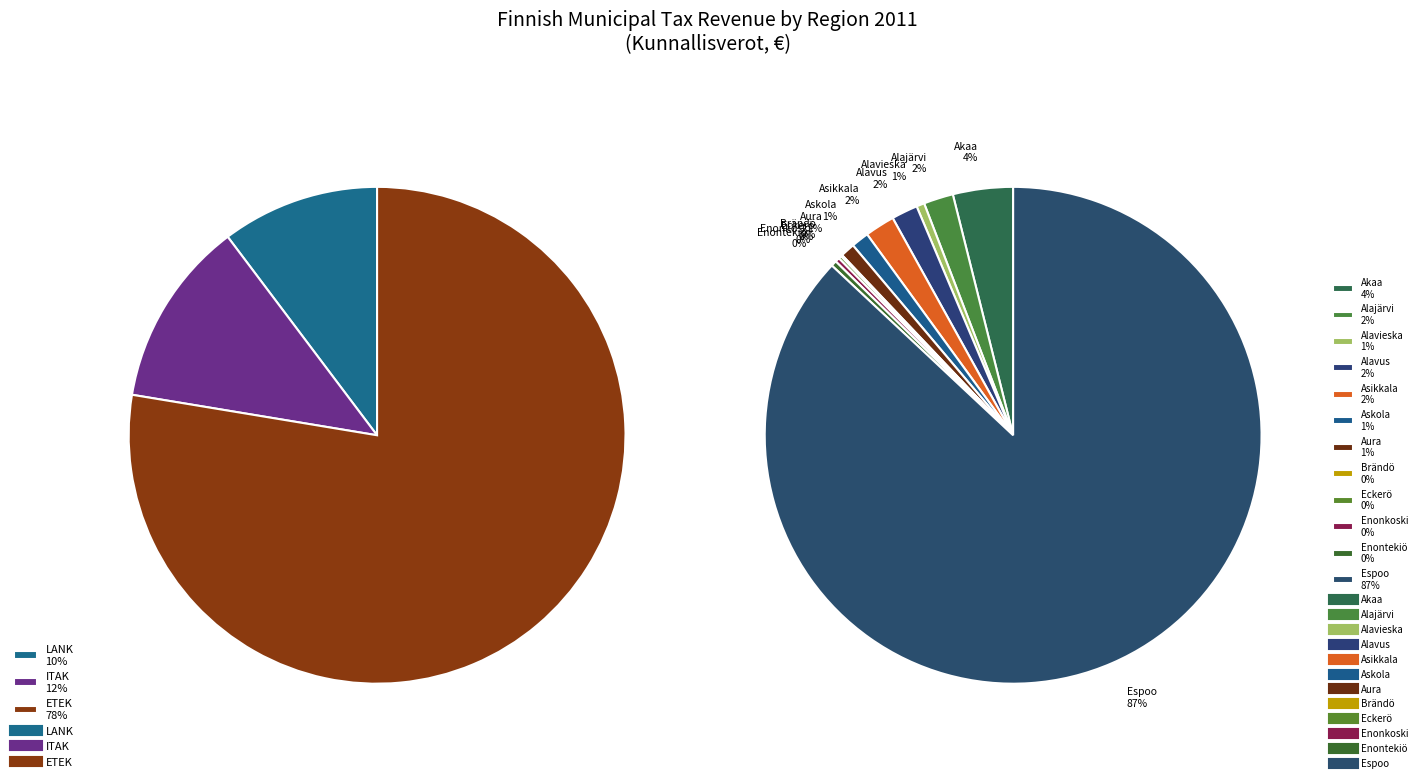

Does Espoo account for over 50% of the chart?

Yes